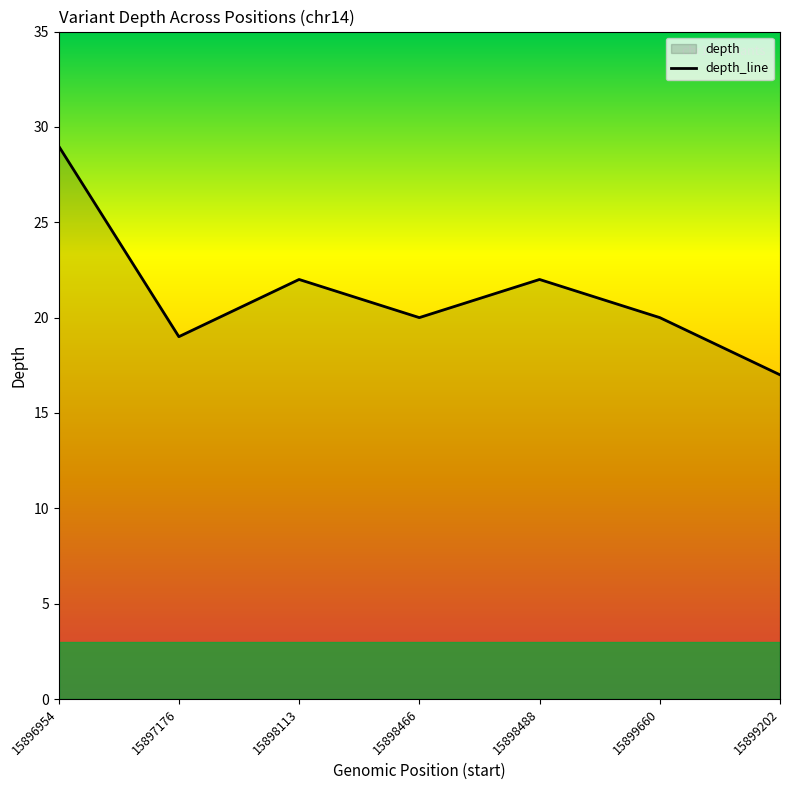

Where is the first local maximum?

15898113